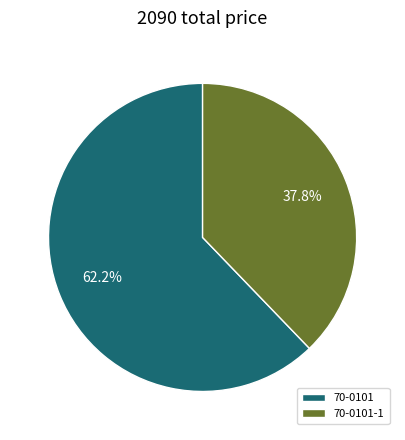

To the nearest percent, what is the difference between the 70-0101-1 and 70-0101 slice percentages?

24%